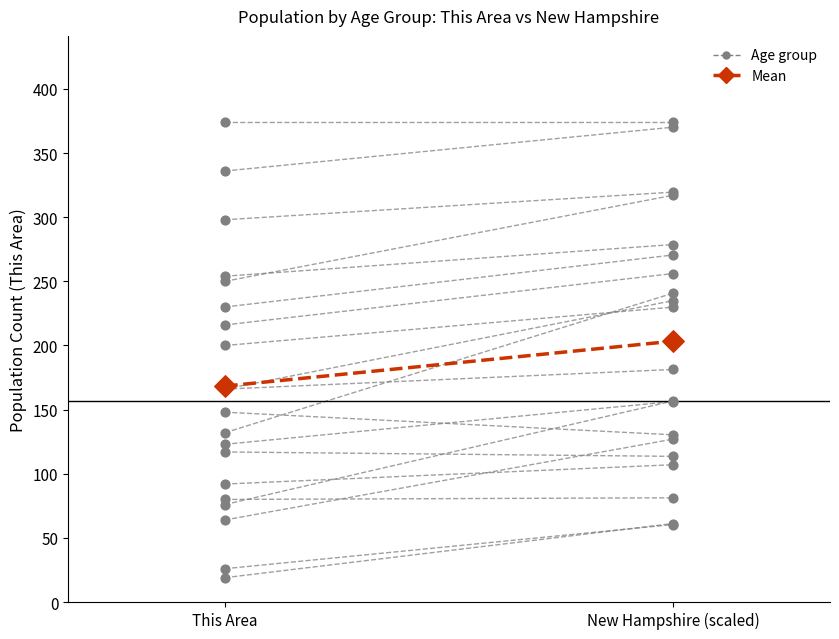

What is the change in value from This Area to New Hampshire (scaled)?

+35.0